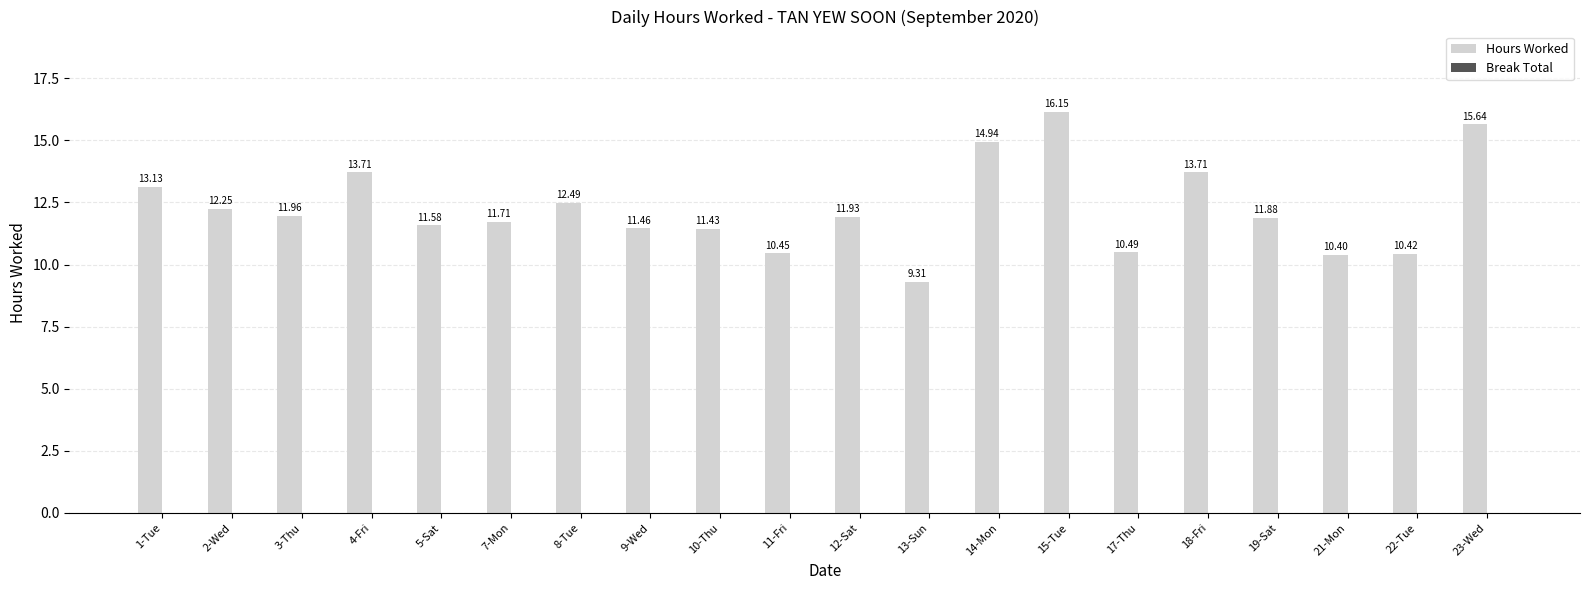

What is the difference between the maximum and minimum values?

6.8